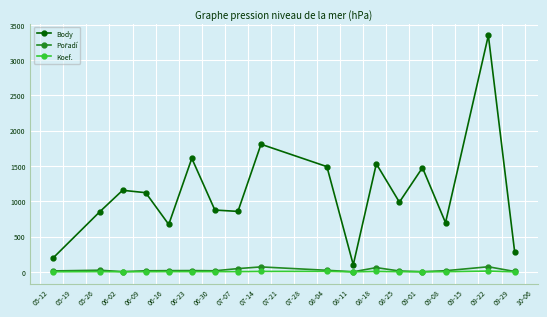

Does the chart have visible grid lines?

Yes